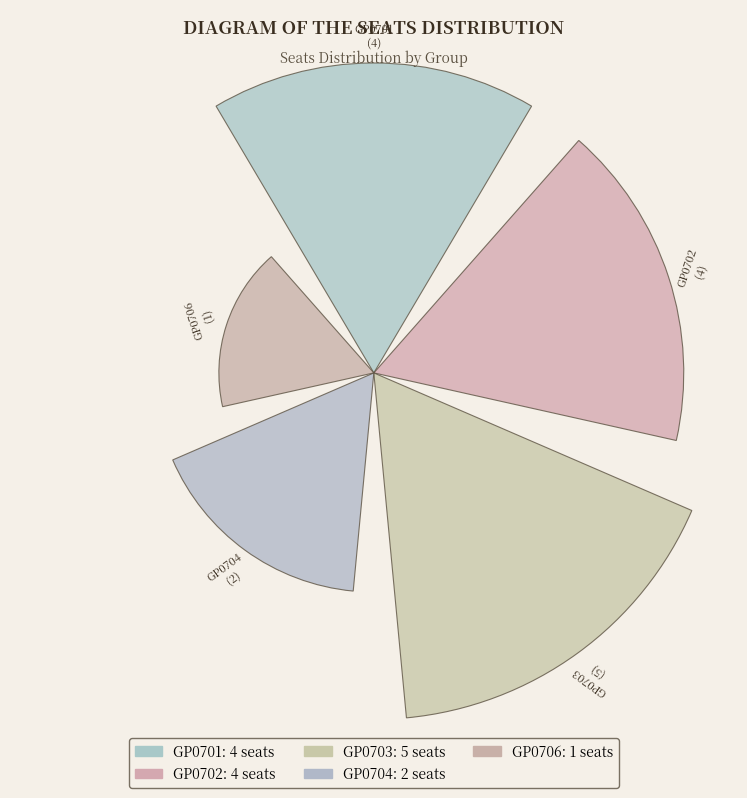

How many slices are in this pie chart?

5